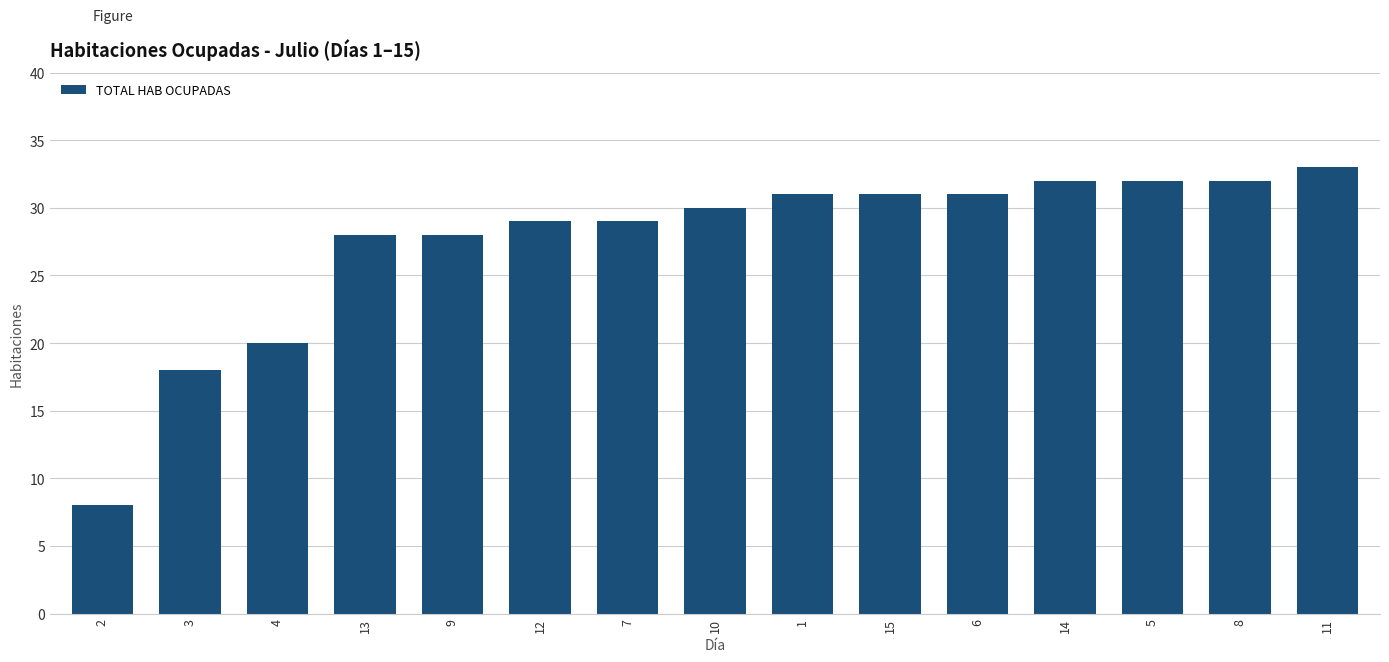

What is the minimum value shown in the chart?

8